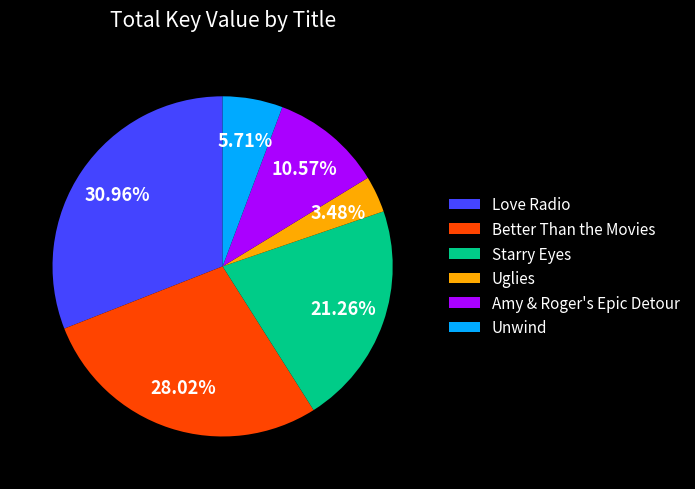

What is the smallest slice in the pie chart?

Uglies